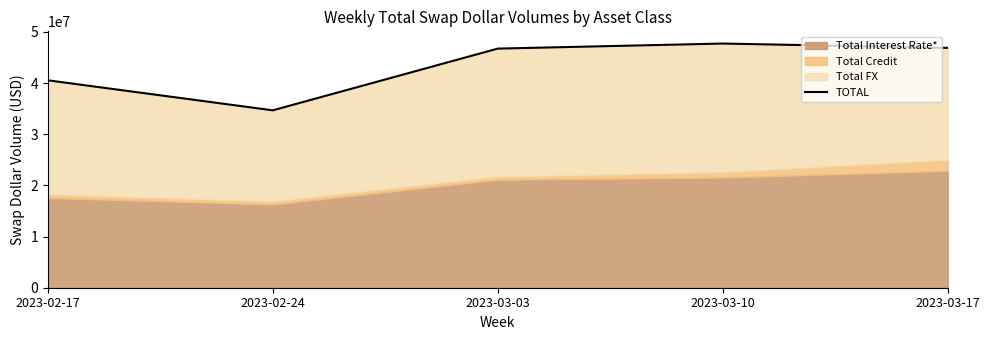

Reading left to right, extract all data points from this chart.

40538078	34667982	46730479	47720495	46873216